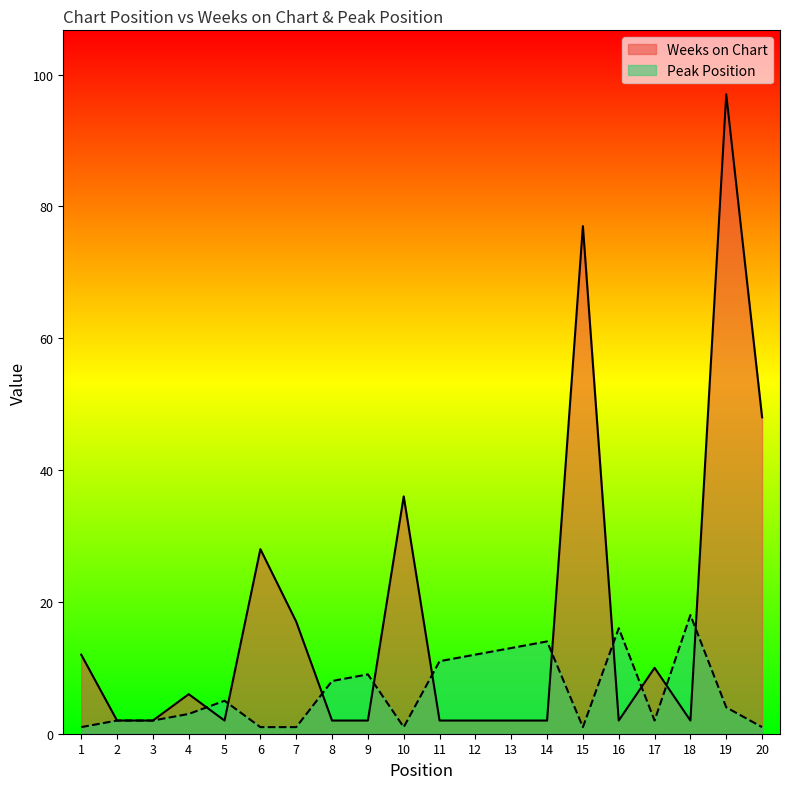

At how many categories does at least one series exceed 33?

4